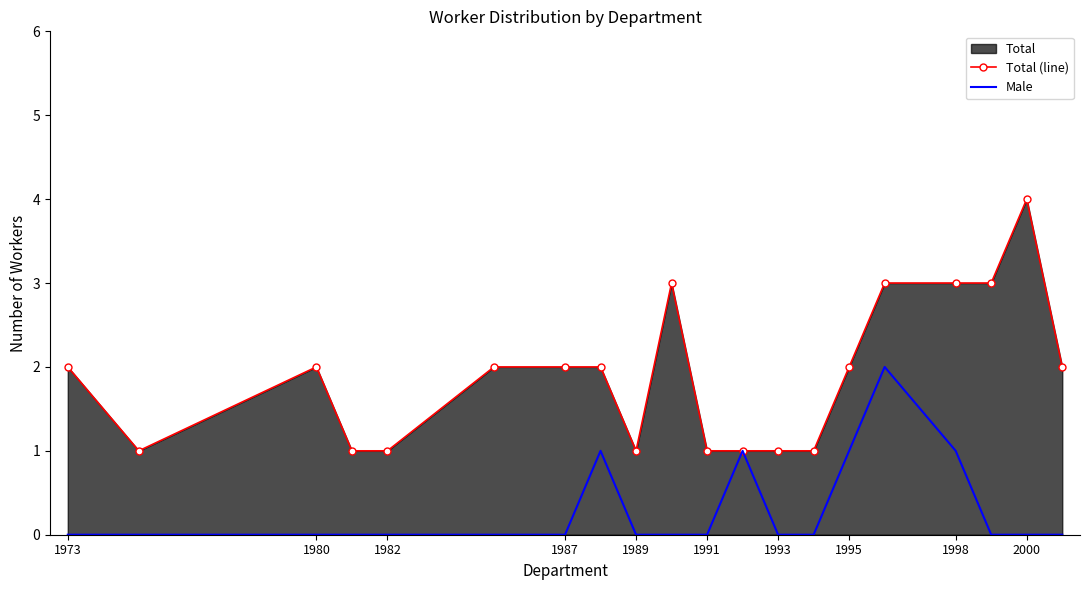

Which series has the widest spread of values?

Total (line)